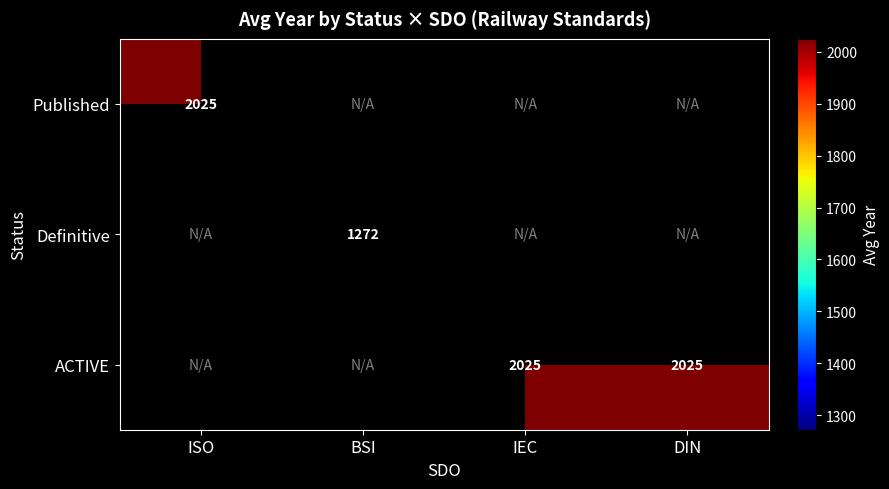

True or false: ACTIVE has a value of 2025 at DIN.

True